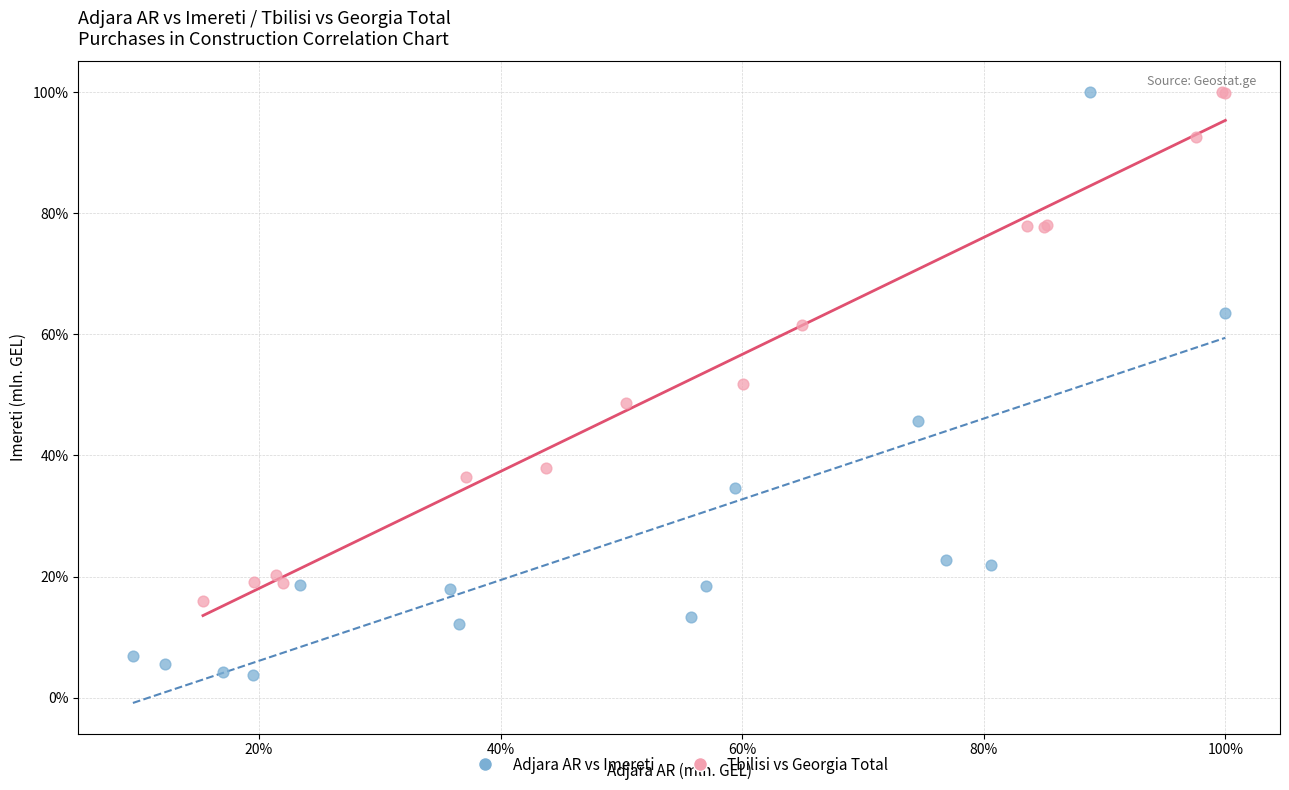

What are all the series names shown in the legend?

Adjara AR vs Imereti, Tbilisi vs Georgia Total